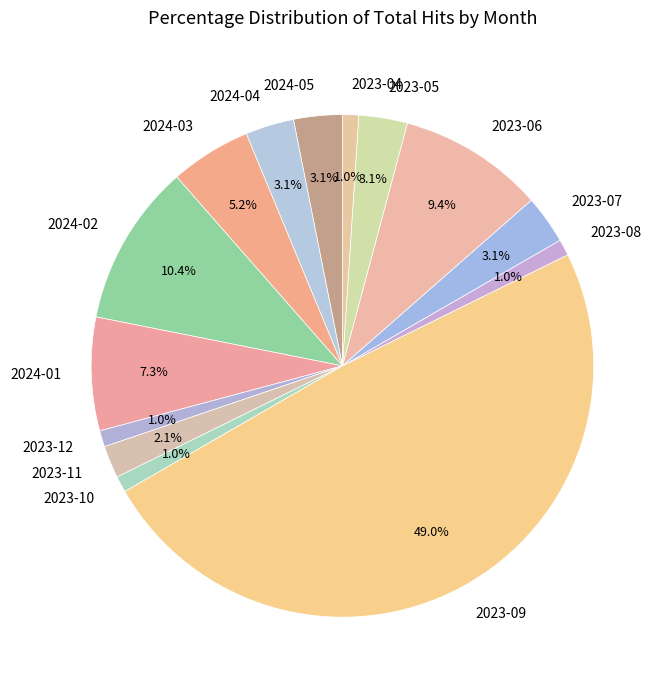

Combined, do 2023-08 and 2024-03 account for over 50%?

No